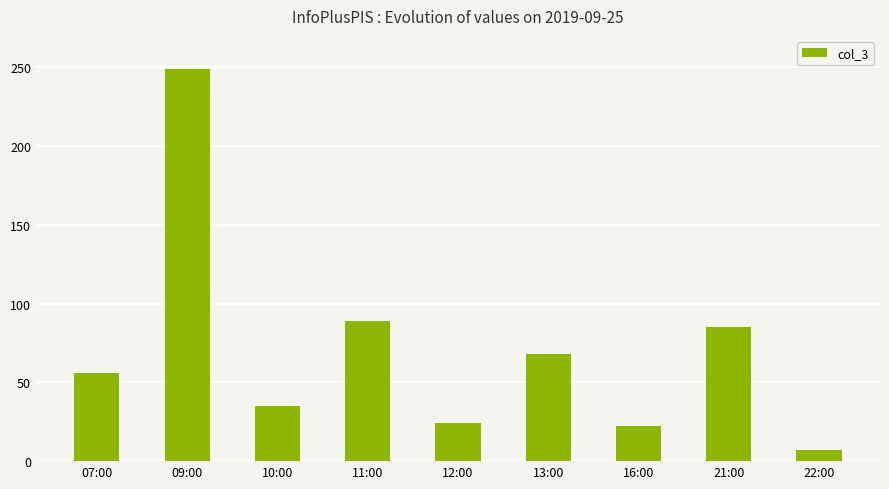

Reading right to left, extract all data points from this chart.

7	85	22	68	24	89	35	249	56